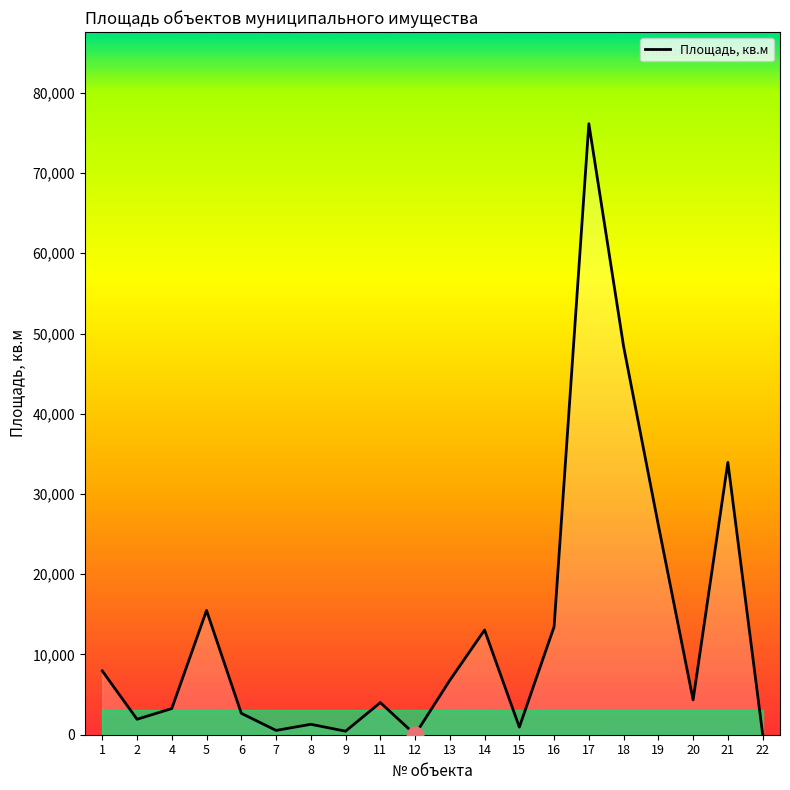

What is the change in value from 2 to 5?

+13557